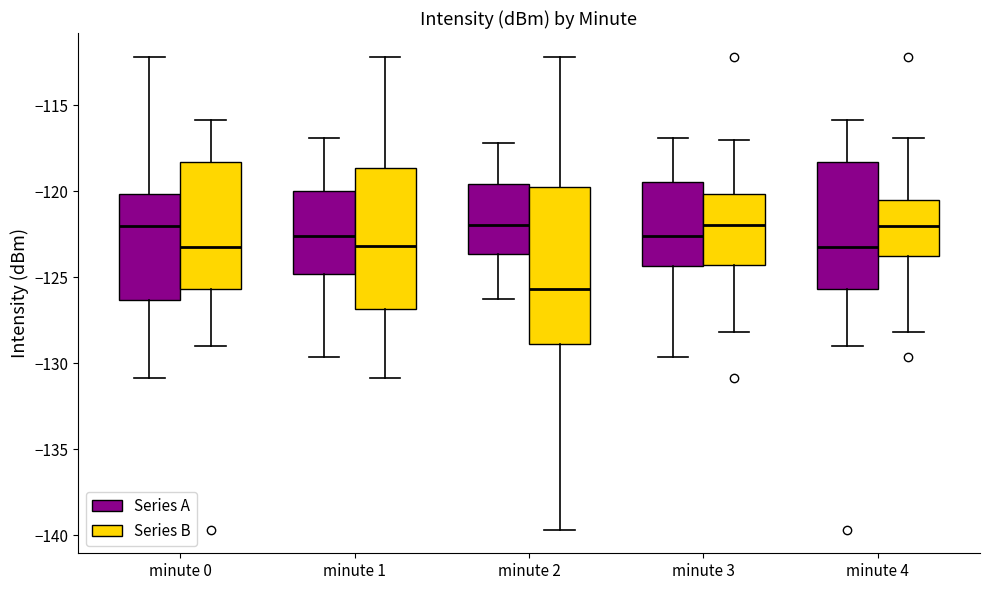

Comparing the boxes themselves (not the whiskers), which one is the tallest?

minute 2 (Series B)